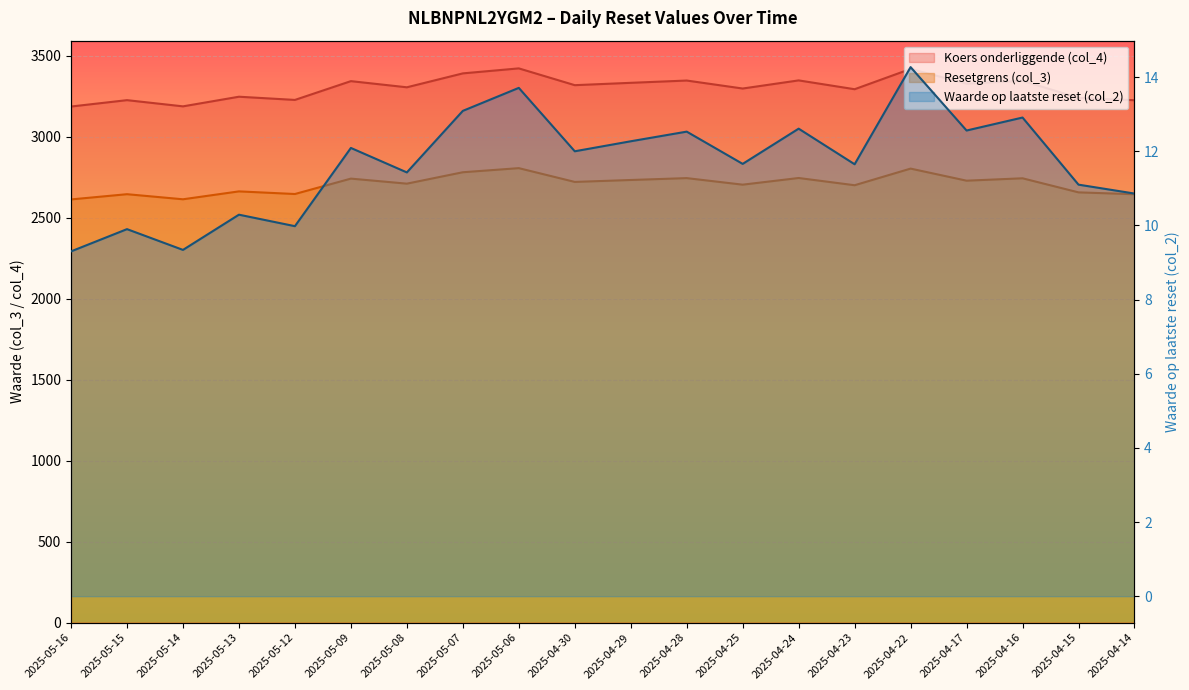

True or false: Resetgrens (col_3) and Waarde op laatste reset (col_2) cross at least once.

False